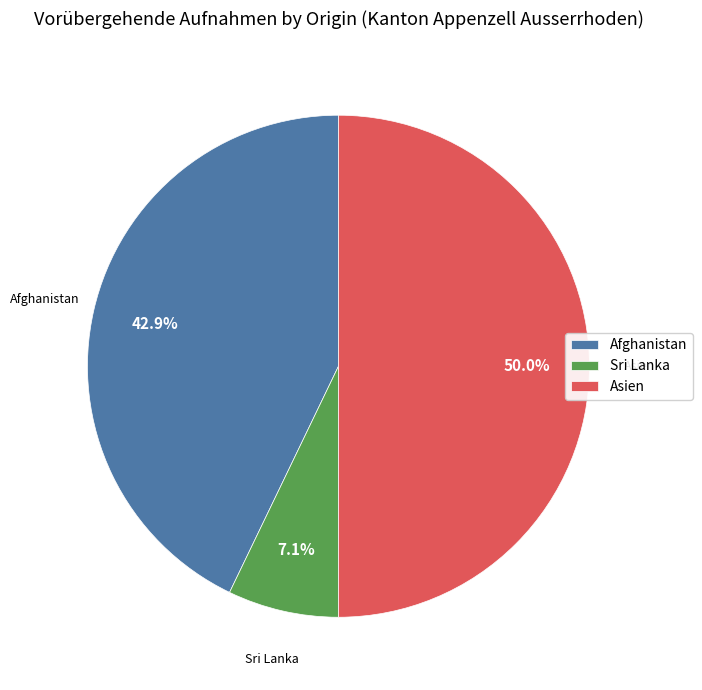

To the nearest percent, what is the average slice percentage?

33%